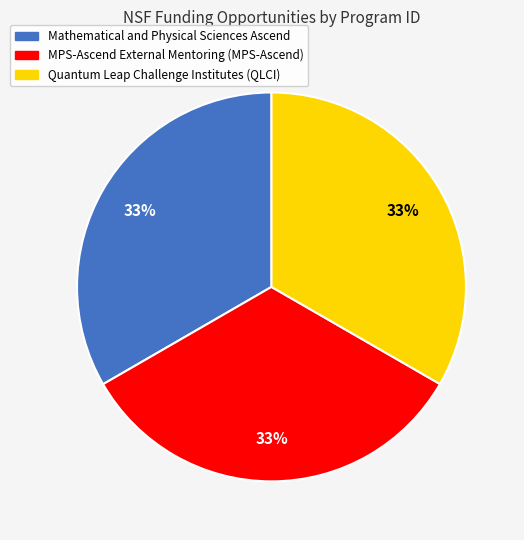

Is the sum of Quantum Leap Challenge Institutes (QLCI) and Mathematical and Physical Sciences Ascend greater than half?

Yes